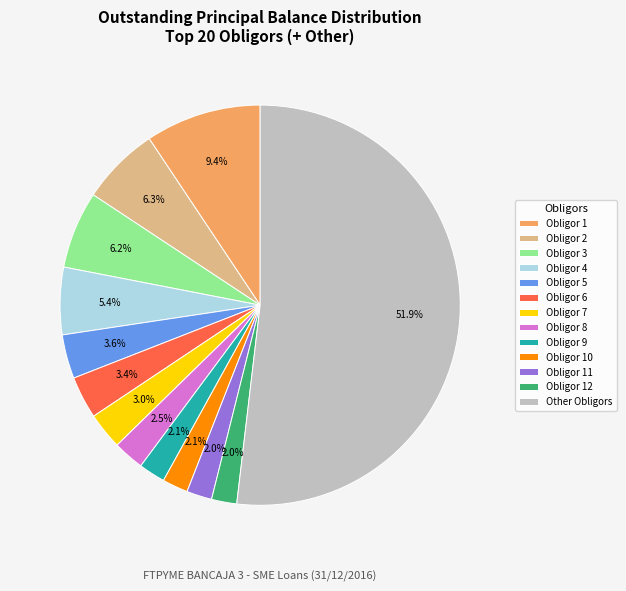

What is the ratio of the value at Obligor 11 to the value at Obligor 10?

1.0